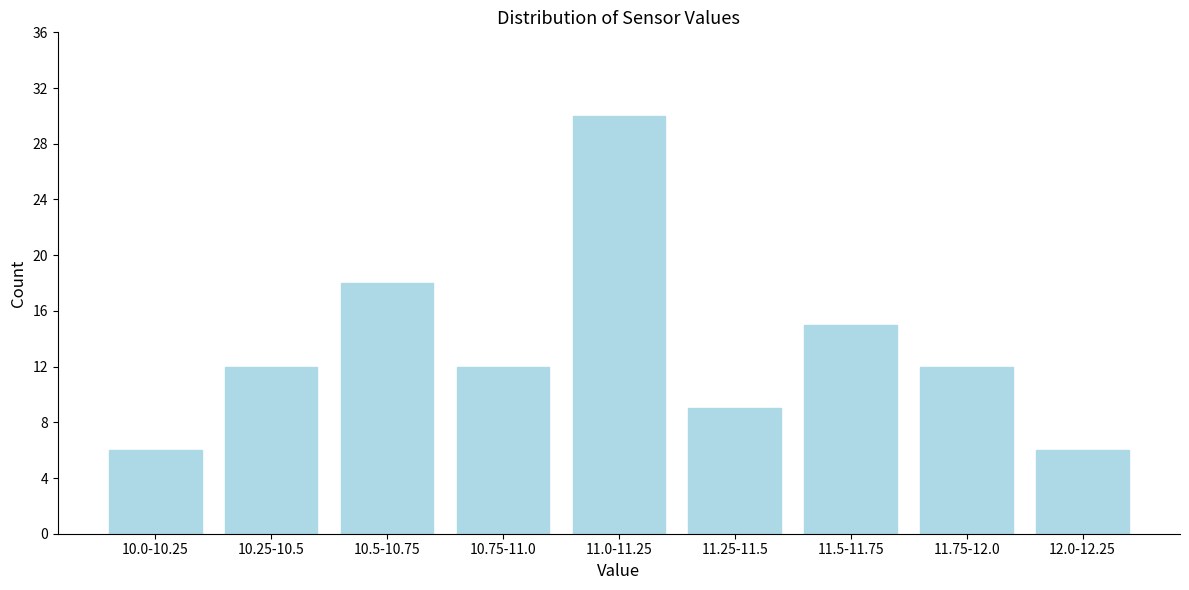

Reading right to left, what are all the values shown in this chart?

6	12	15	9	30	12	18	12	6